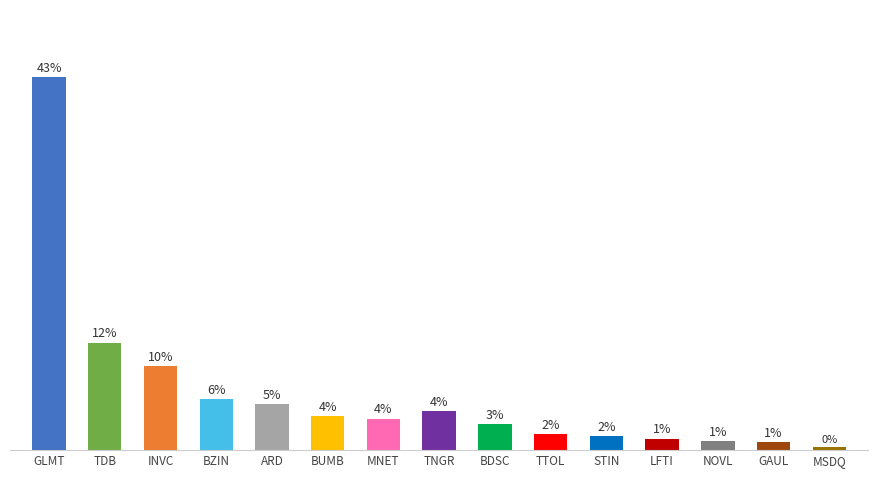

Which category has the lowest value across all series?

MSDQ